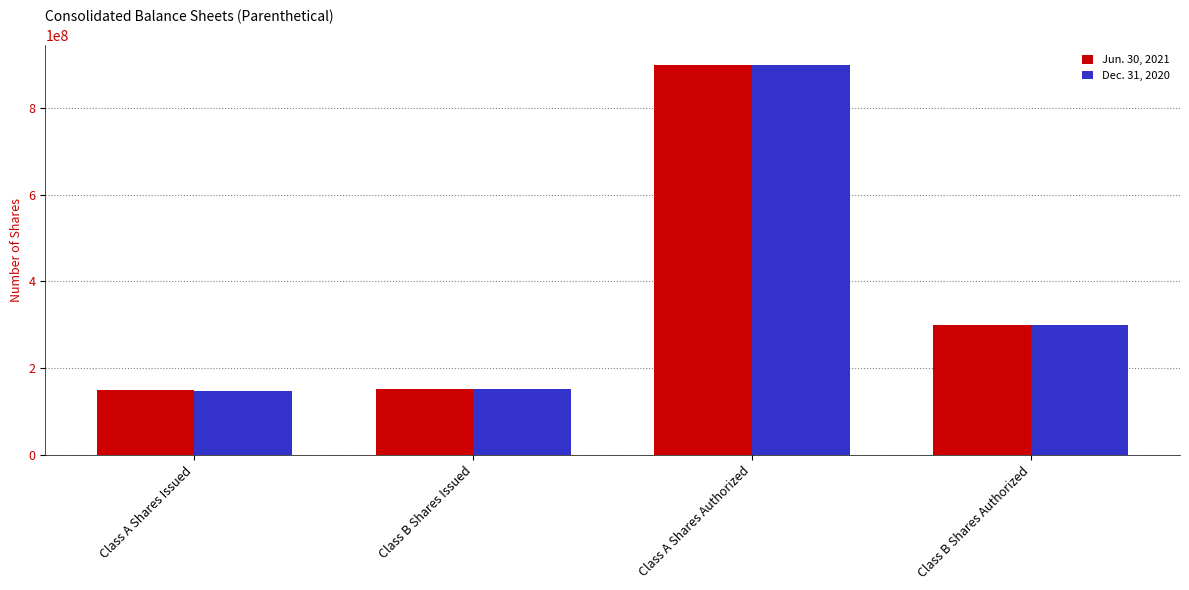

List the series in order of their overall mean, lowest first.

Dec. 31, 2020, Jun. 30, 2021